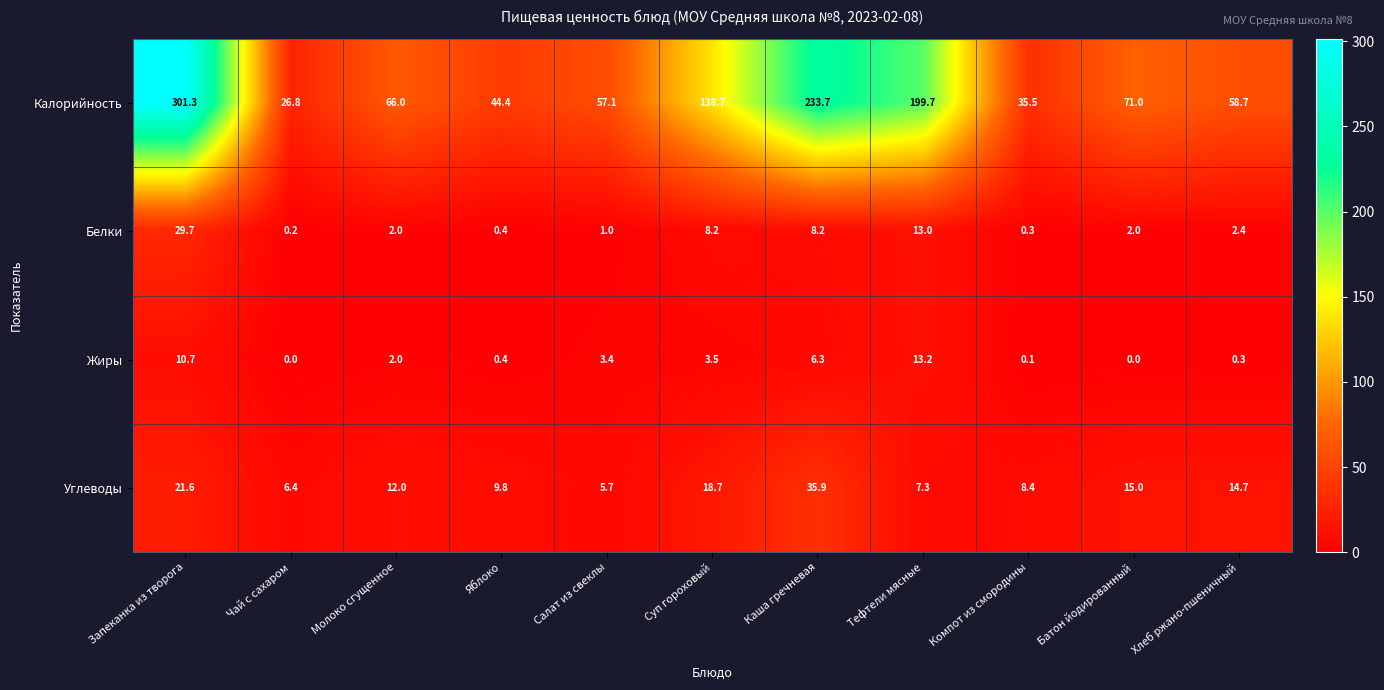

What is the difference between the Белки values at Компот из смородины and Батон йодированный?

1.7